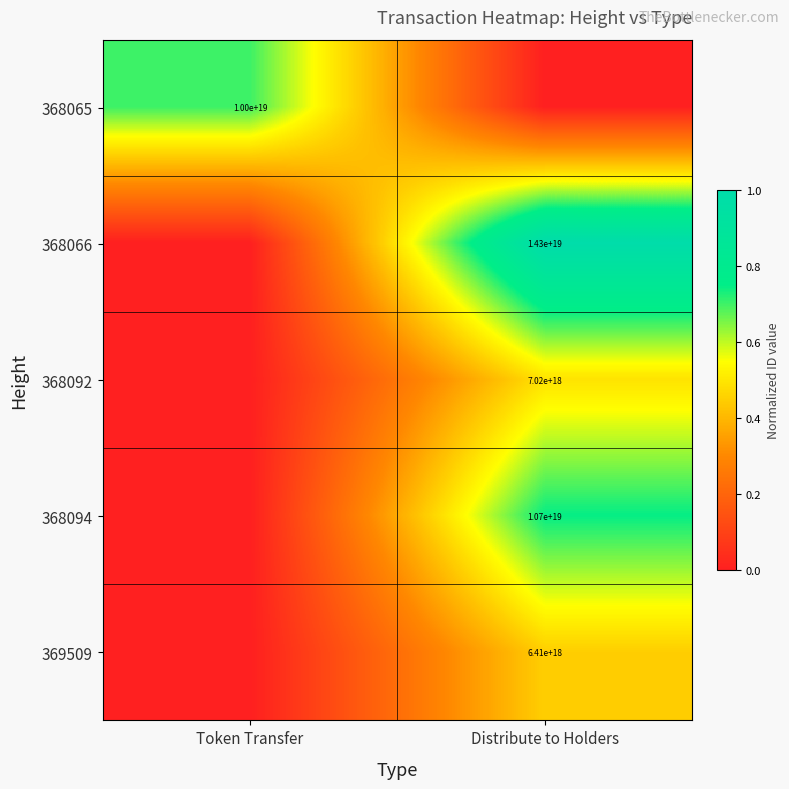

True or false: 369509 has a value of 6410000000000000000 at Distribute to Holders.

True